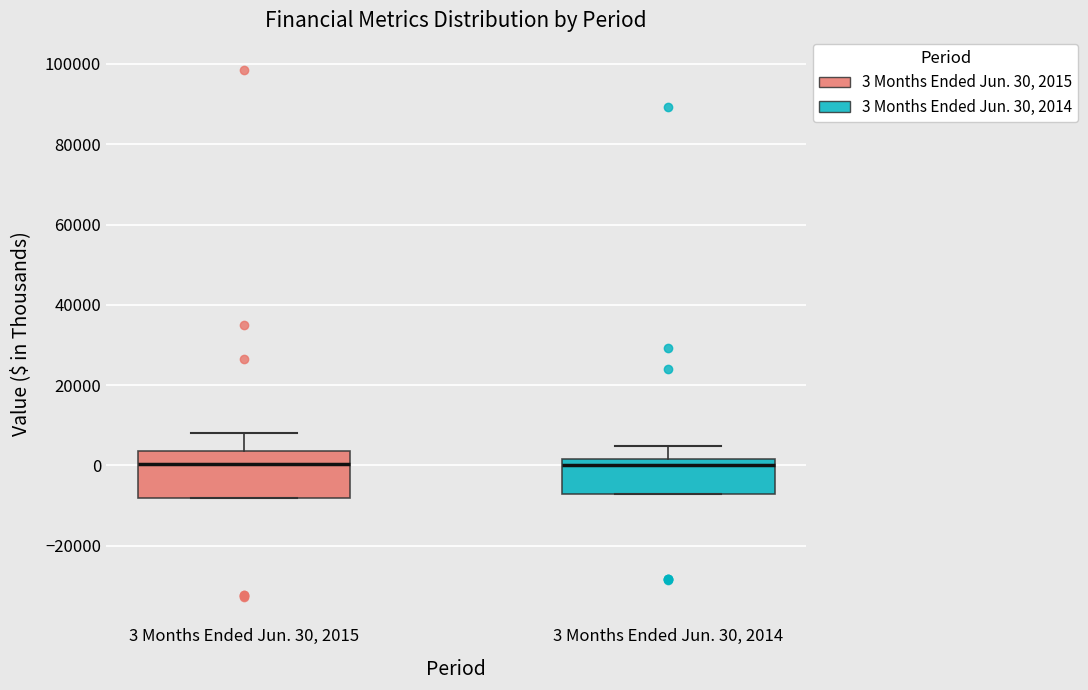

Reading left to right, read every box against the y-axis: the position of its median line, the range the box covers, and the ends of its whiskers. The values are not printed on the chart, so give them approximately, as read against the axis.

3 Months Ended Jun. 30, 2015: median 0, box -8000 to 4000, whiskers -8000 to 8000
3 Months Ended Jun. 30, 2014: median 0, box -8000 to 2000, whiskers -8000 to 4000